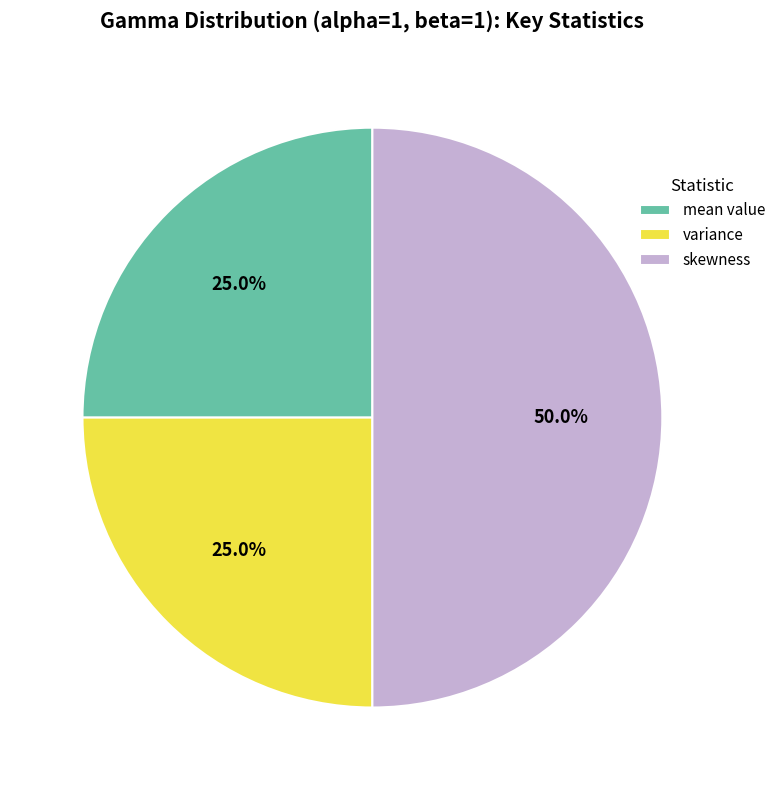

How many segments does this pie chart have?

3